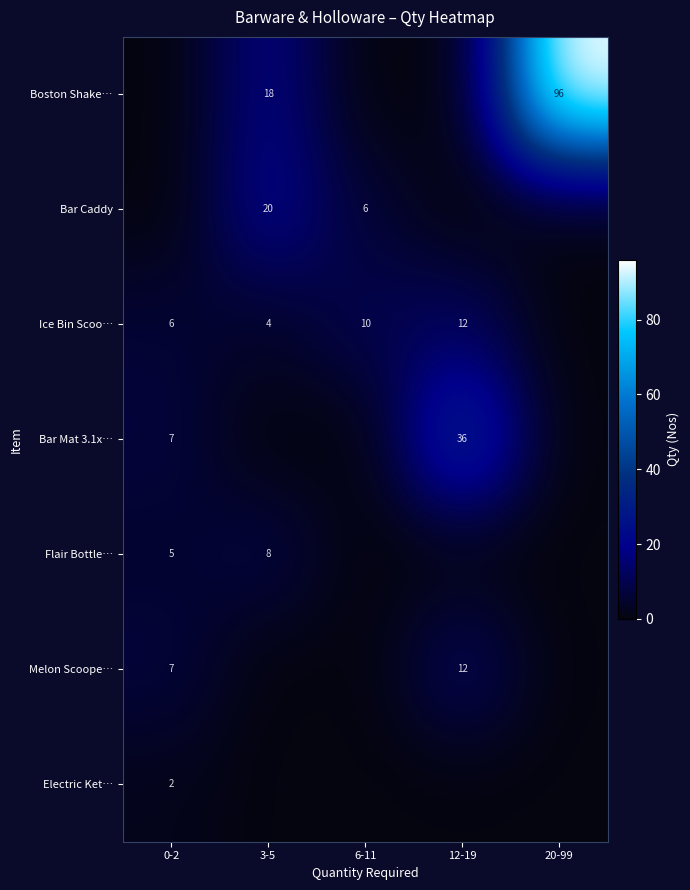

What is the difference between the Boston Shake… values at 20-99 and 3-5?

78